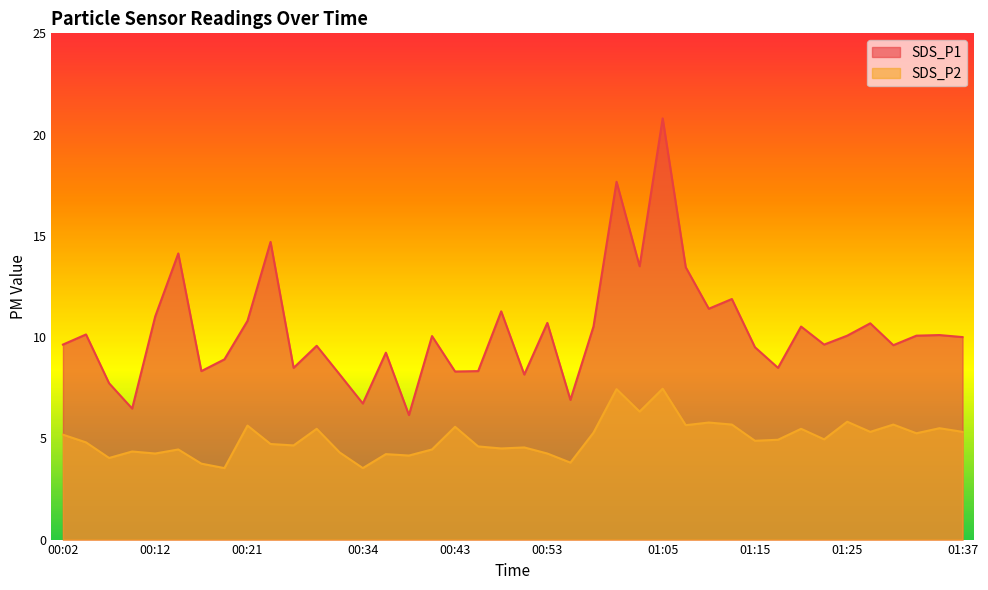

How many data points in SDS_P2 are above 4?

36